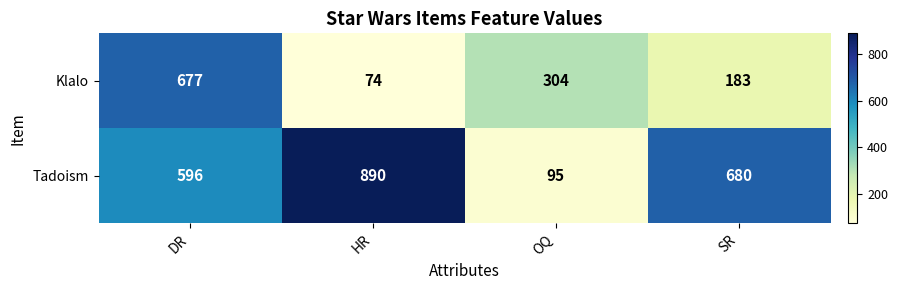

At which category is the sum across all series the highest?

DR